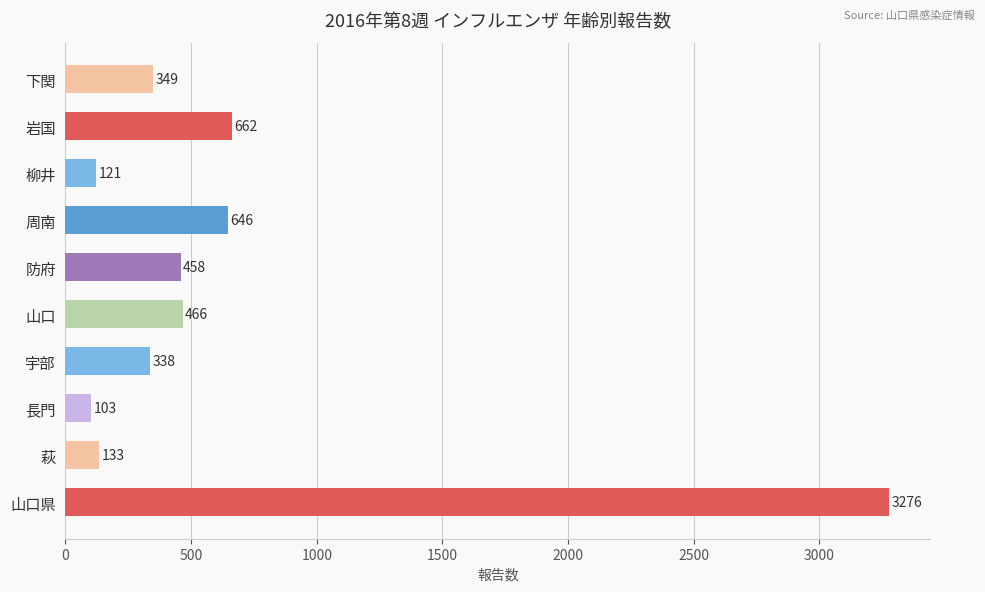

Which has a higher value, 山口県 or 長門?

山口県